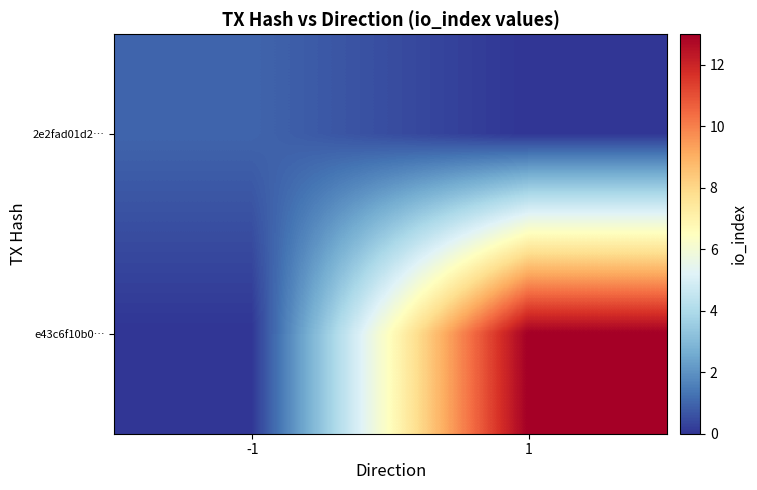

List the series in order of their peak value, highest first.

e43c6f10b0…, 2e2fad01d2…